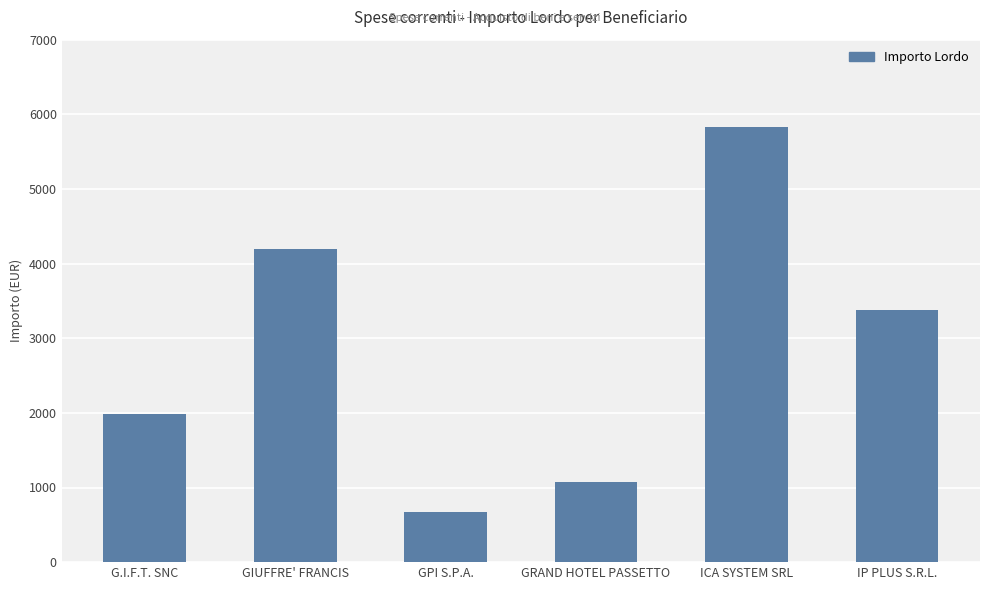

Where is the data nearest to the value 3254?

IP PLUS S.R.L.